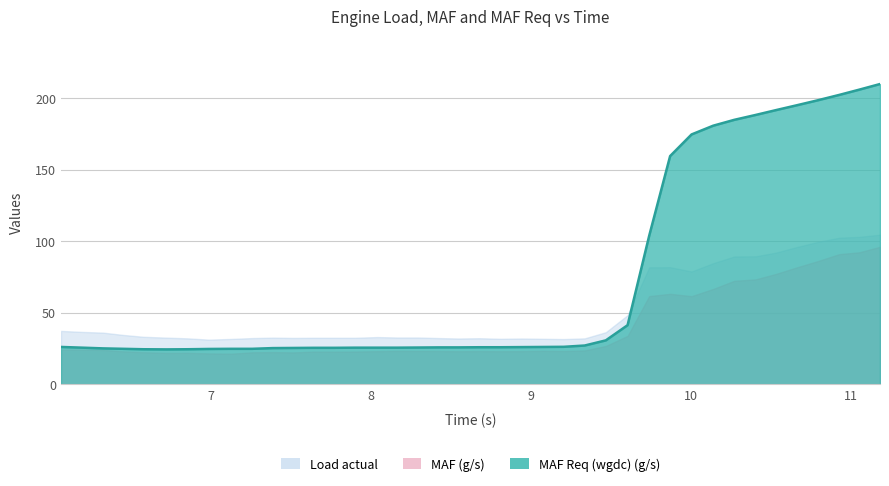

What is the maximum value for MAF Req (wgdc) (g/s)?

209.7